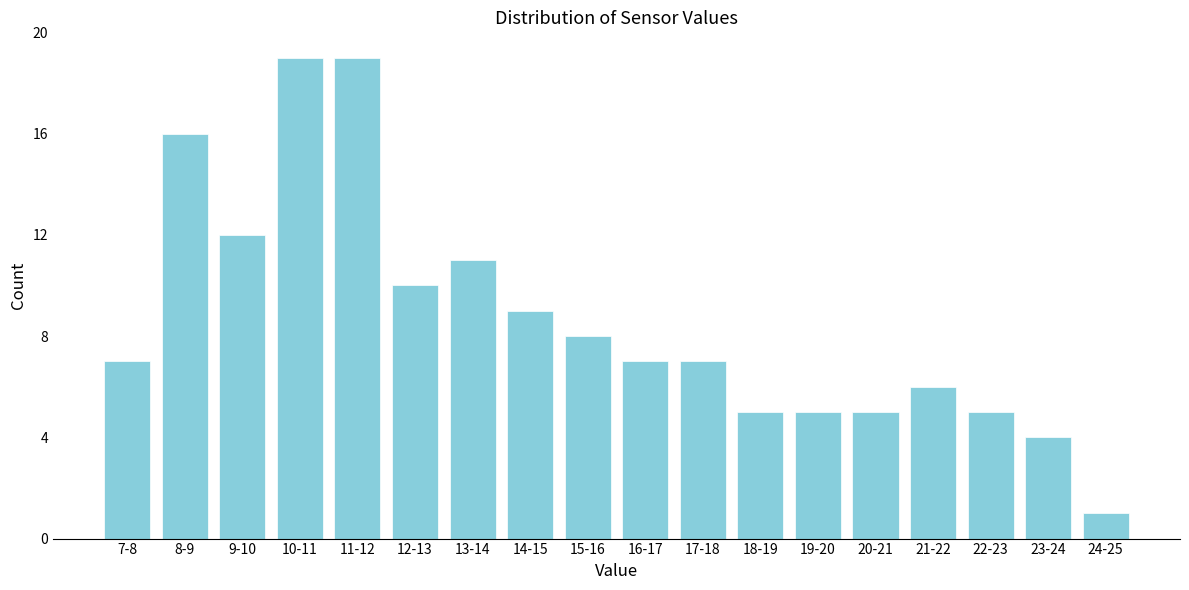

Reading left to right, extract all data points from this chart.

7-8=7	8-9=16	9-10=12	10-11=19	11-12=19	12-13=10	13-14=11	14-15=9	15-16=8	16-17=7	17-18=7	18-19=5	19-20=5	20-21=5	21-22=6	22-23=5	23-24=4	24-25=1